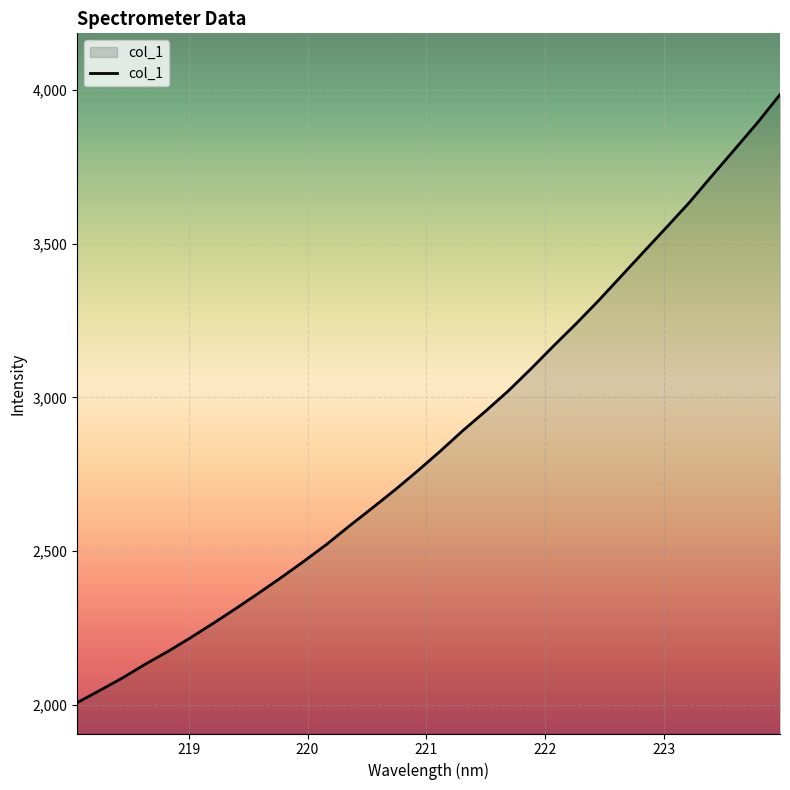

What is the minimum value shown in the chart?

2006.9